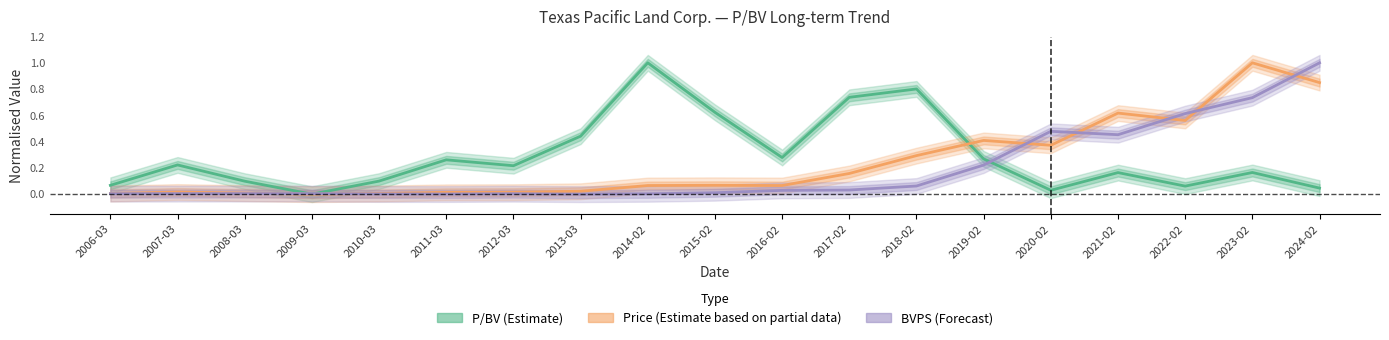

Between 2009-03 and 2023-02, which series saw the biggest shift?

Price (Estimate based on partial data)